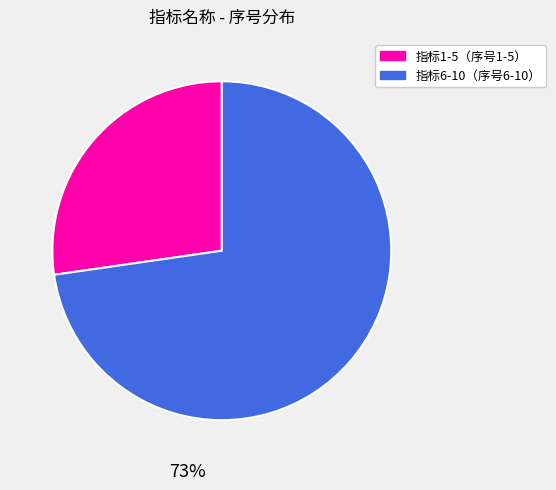

To the nearest percent, what is the average slice percentage?

50%